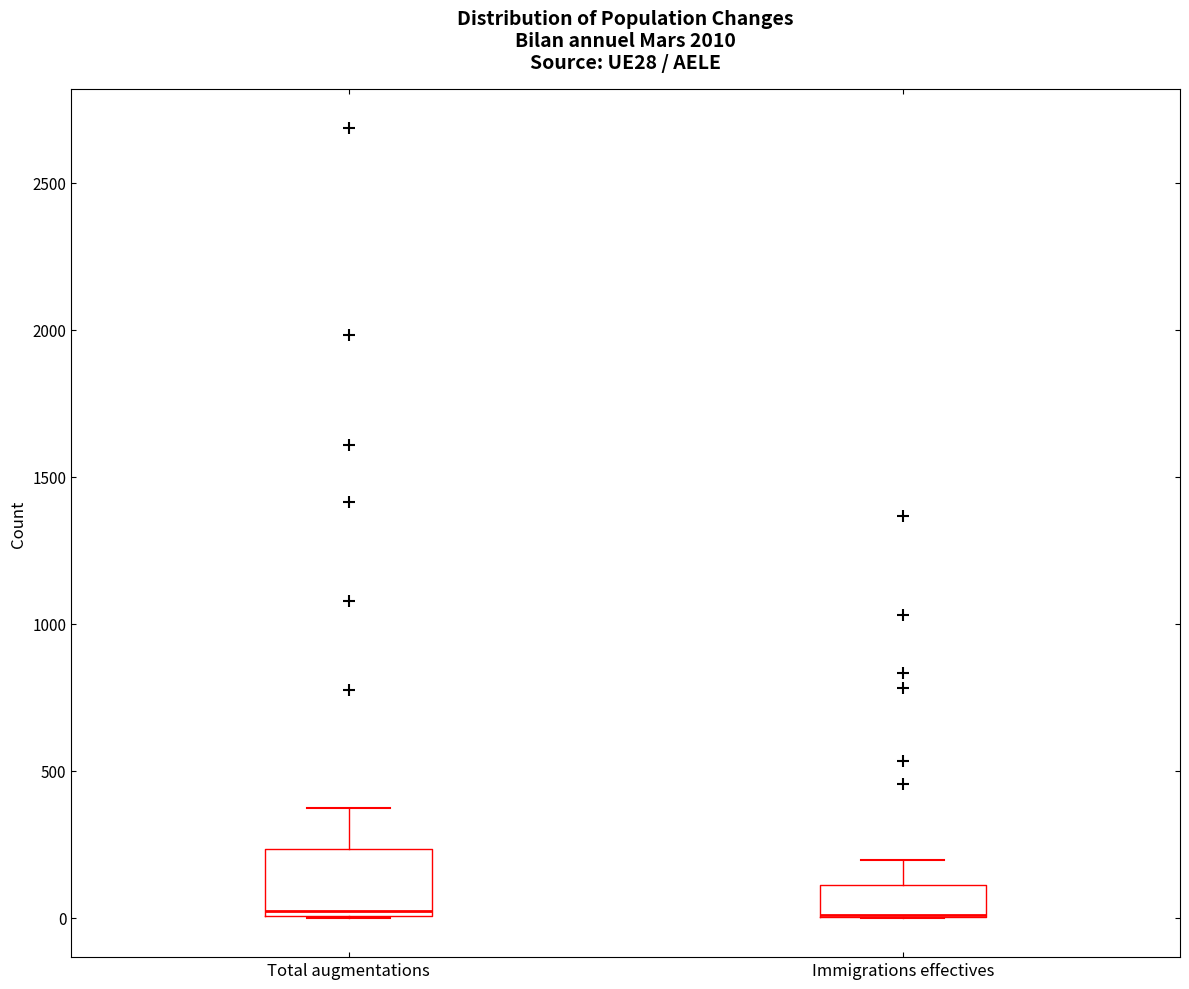

Where does the upper whisker of the box for Total augmentations end on the y-axis? The values are not printed on the chart, so give them approximately, as read against the axis.

350